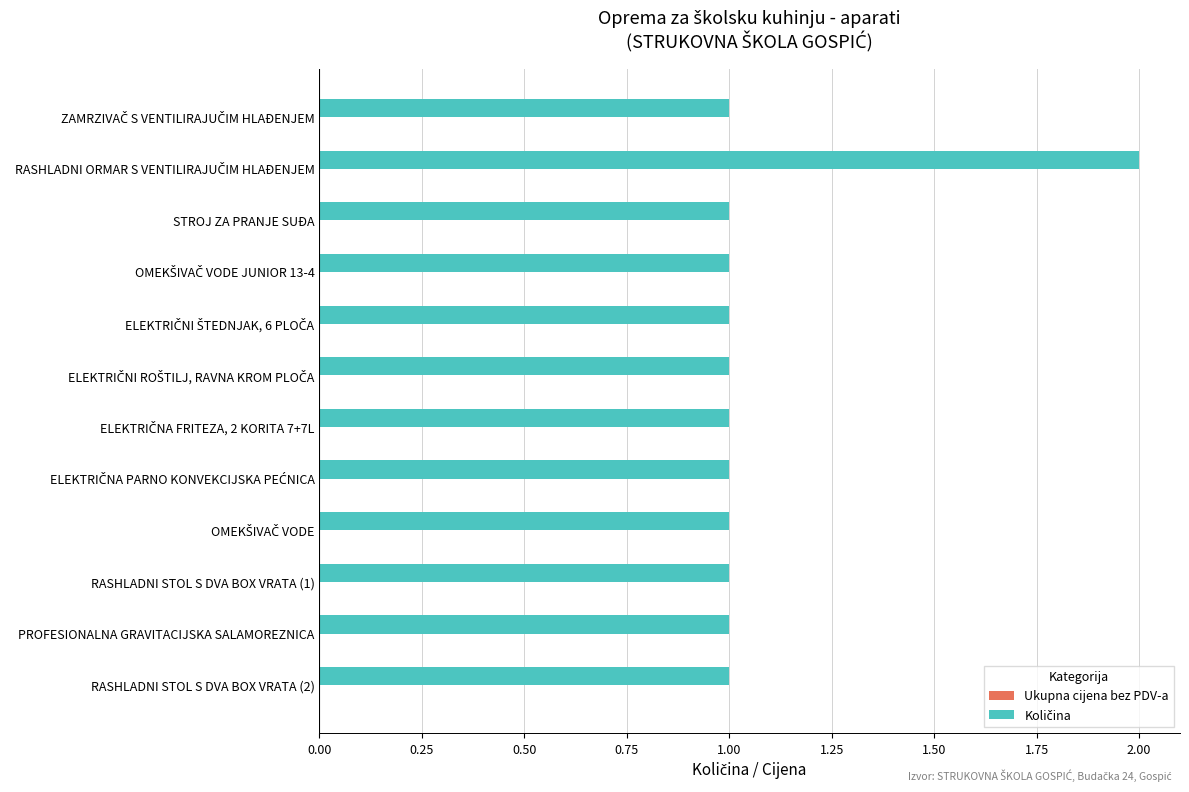

What position from the top is PROFESIONALNA GRAVITACIJSKA SALAMOREZNICA?

11